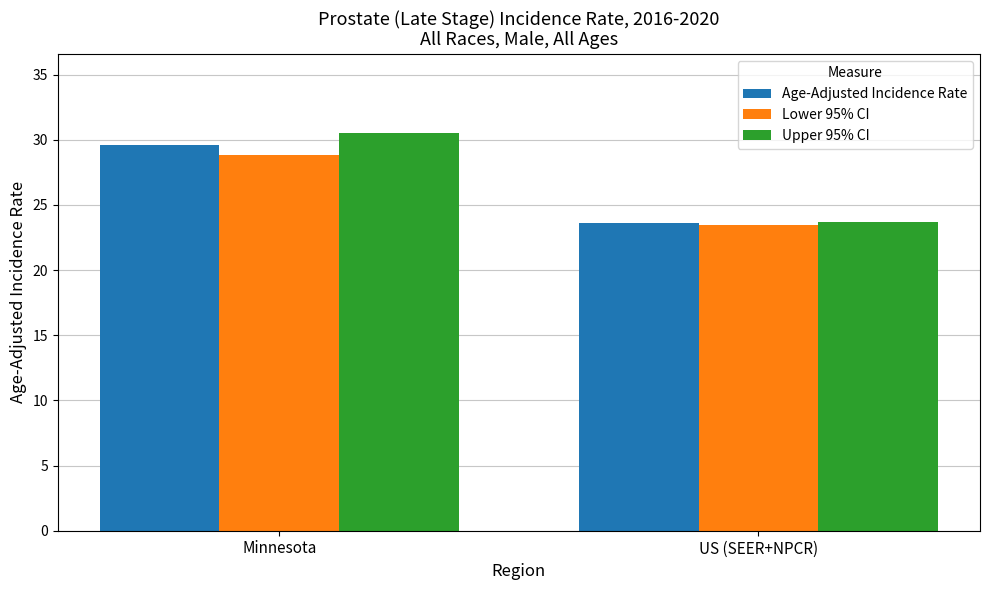

Is it true that Lower 95% CI equals 23.5 at US (SEER+NPCR)?

True